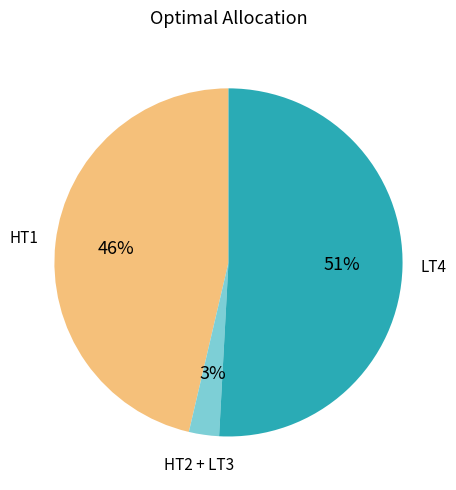

To the nearest percent, what is the average slice percentage?

33%